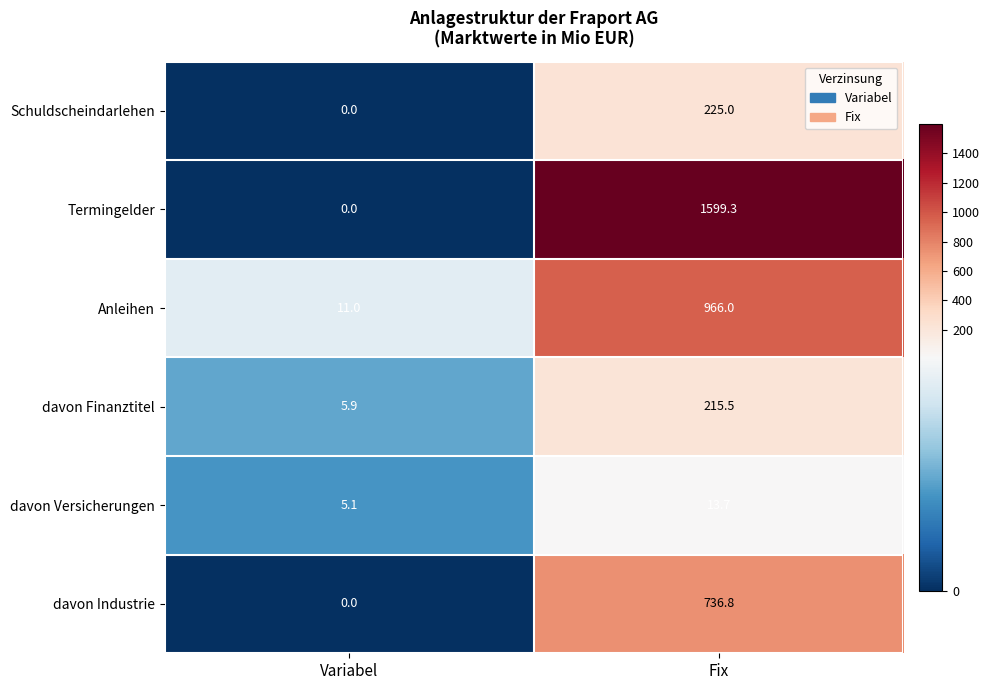

Which series changed the most between Variabel and Fix?

Termingelder